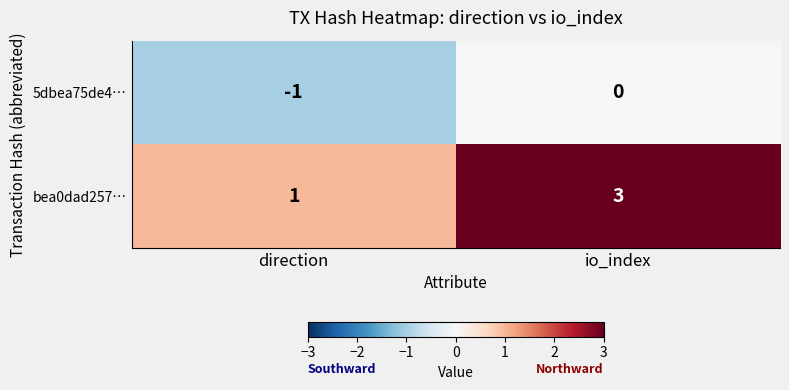

How many categories are shown in the chart?

2